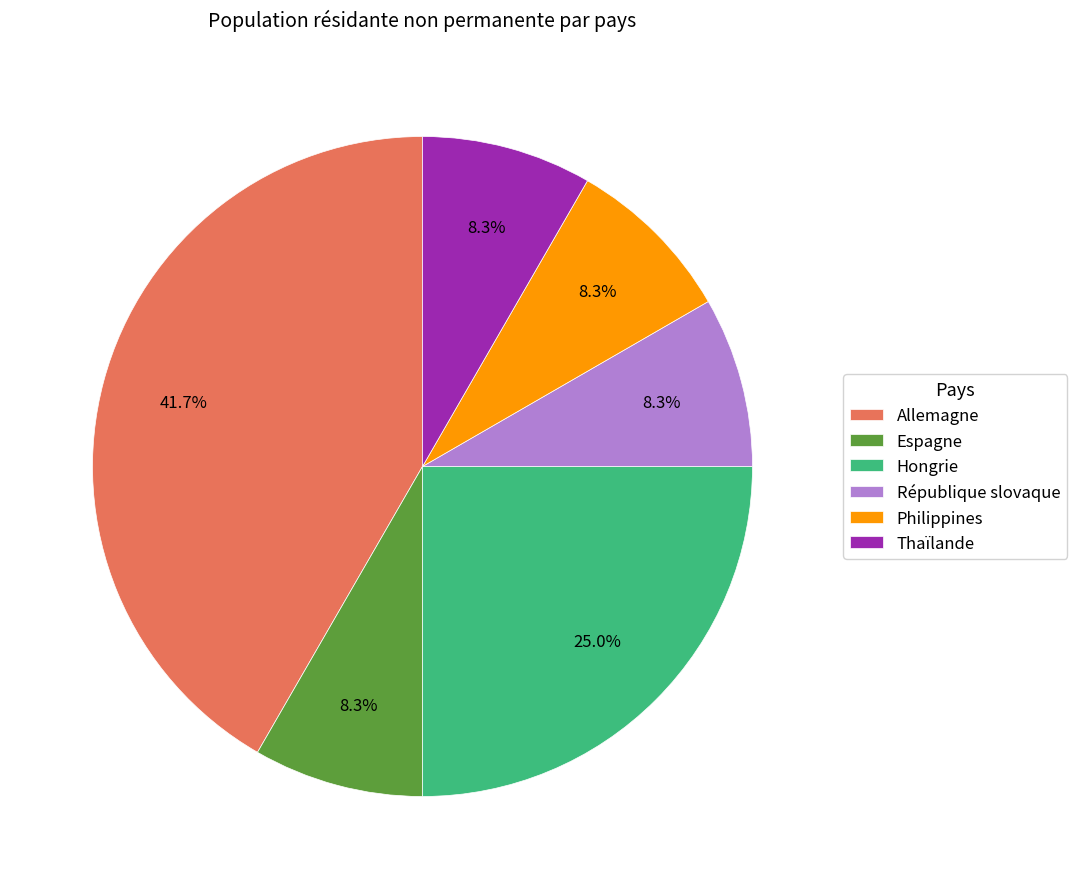

Which category has the biggest portion of the pie?

Allemagne